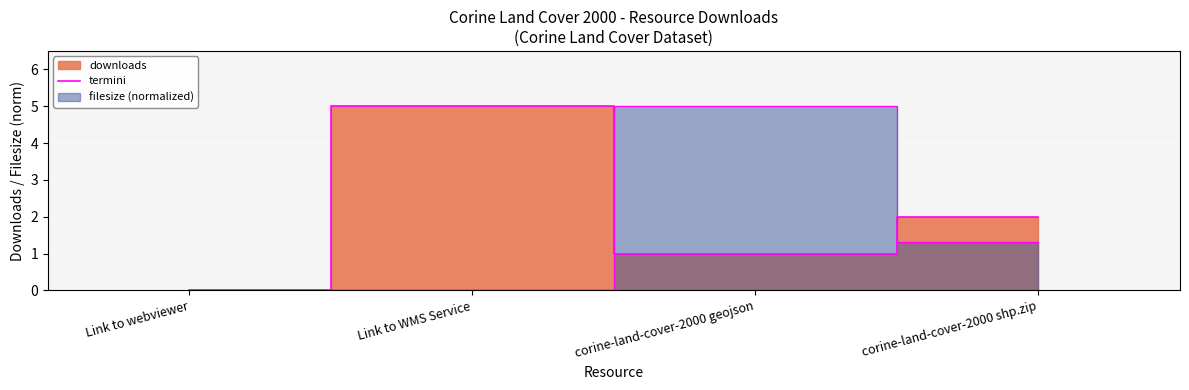

What is the difference between the values at Link to WMS Service and corine-land-cover-2000 shp.zip?

3